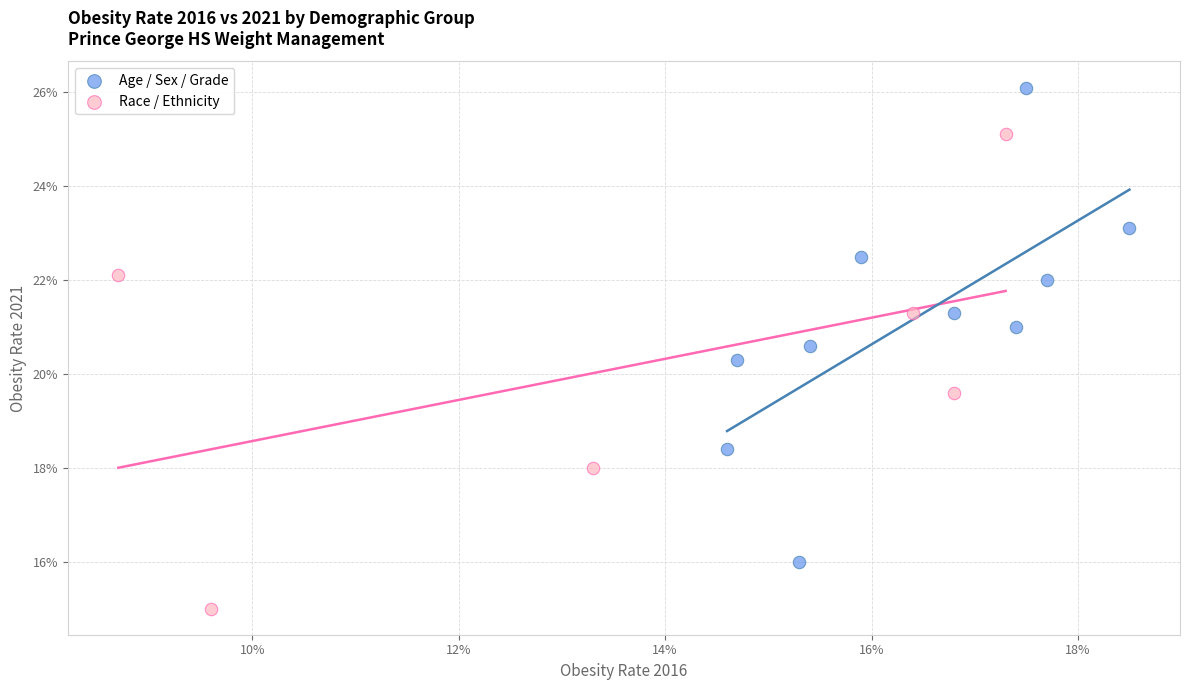

What are all the series names shown in the legend?

Age / Sex / Grade, Race / Ethnicity